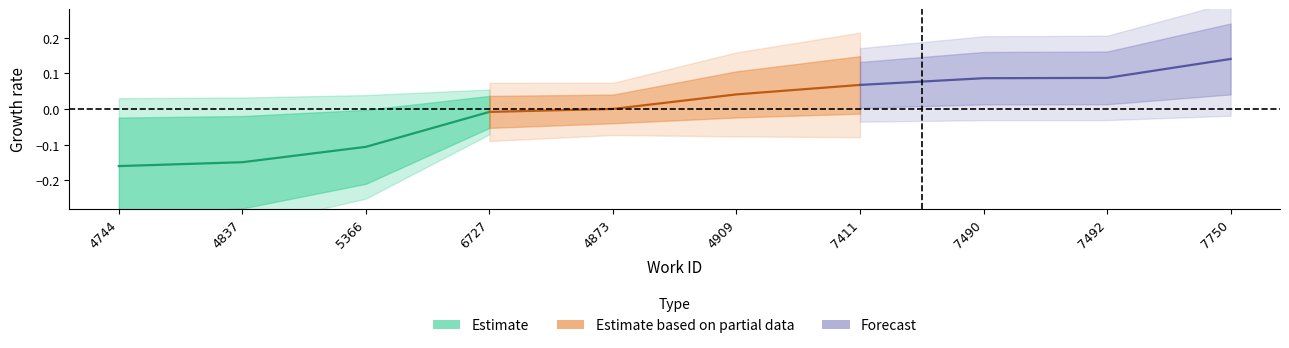

Reading left to right, transcribe all the data shown in this chart.

Estimate: -0.2	-0.1	-0.1	-0.0
Estimate based on partial data: -0.0	0.0	0.0	0.1
Forecast: 0.1	0.1	0.1	0.1